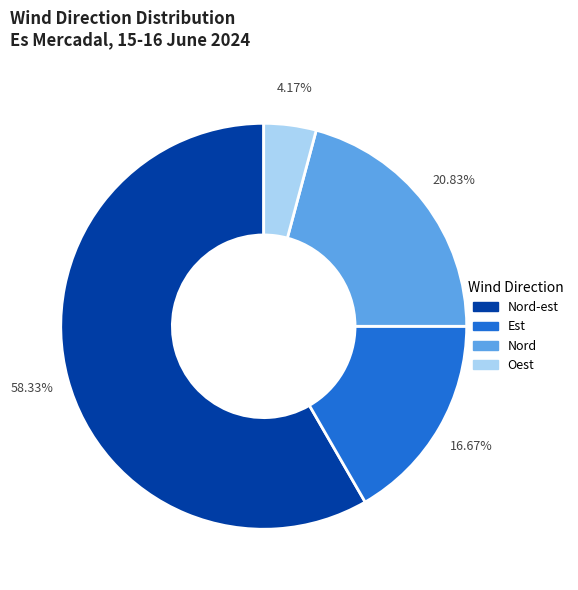

Which category has the smallest portion of the pie?

Oest